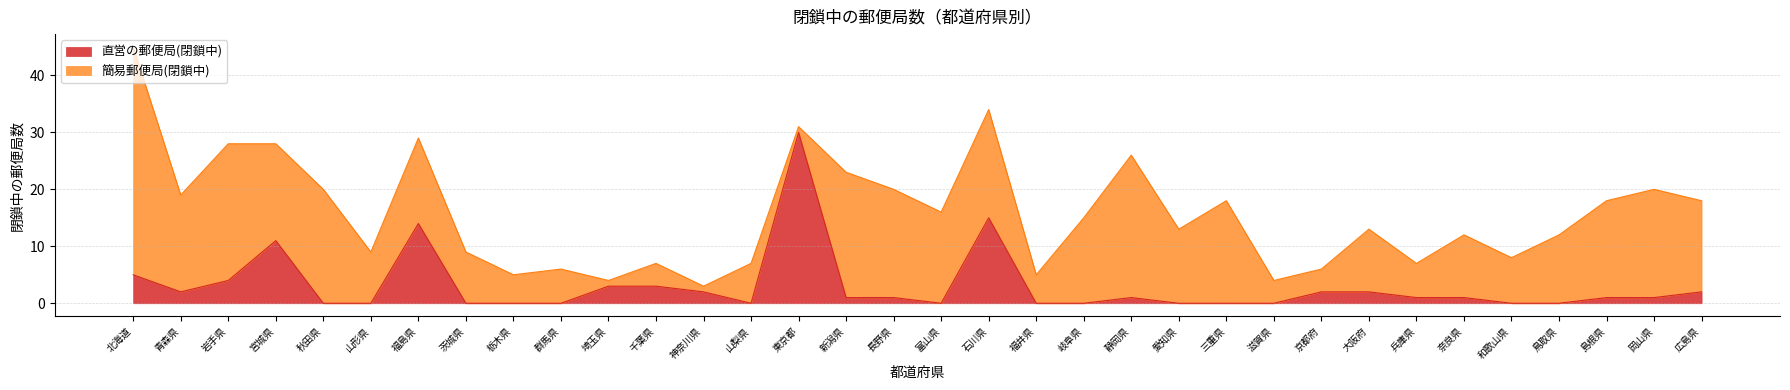

What is the label of the 16th point from the left?

新潟県